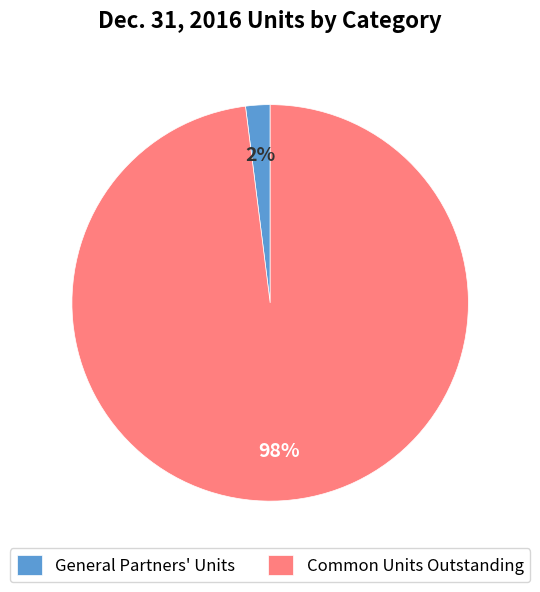

Is the sum of General Partners' Units and Common Units Outstanding greater than half?

Yes